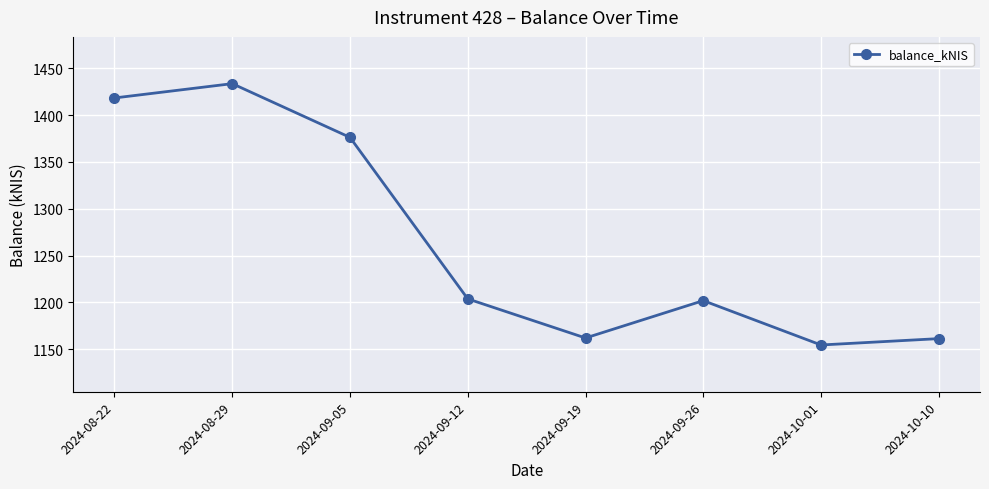

Between 2024-09-12 and 2024-10-10, which is larger?

2024-09-12